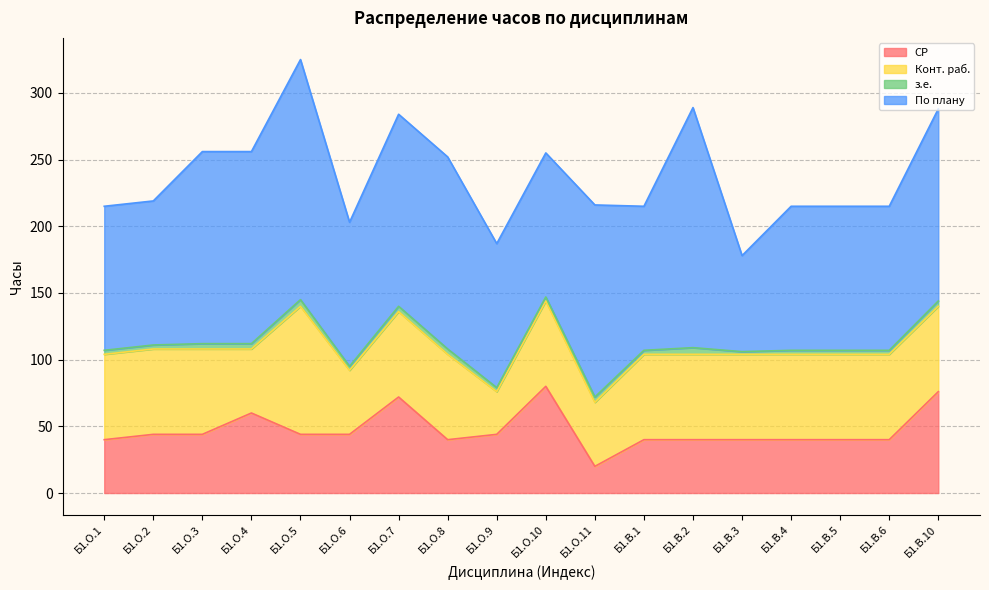

What is the greatest value displayed?

180